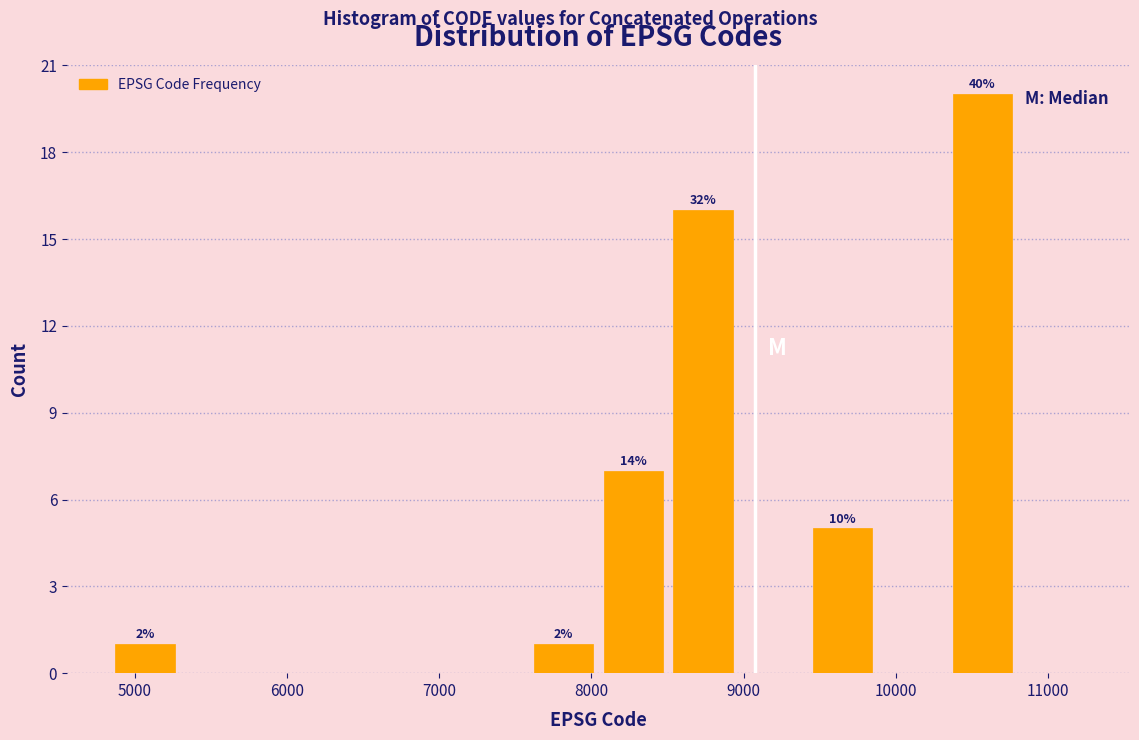

Which range on the x-axis has the tallest bar?

10300 to 10800